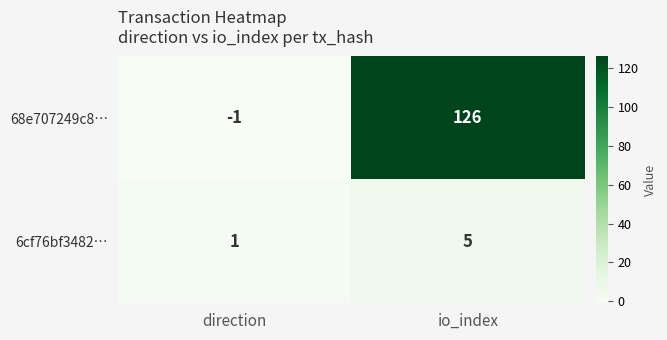

Which series has the largest total across all categories?

68e707249c8…